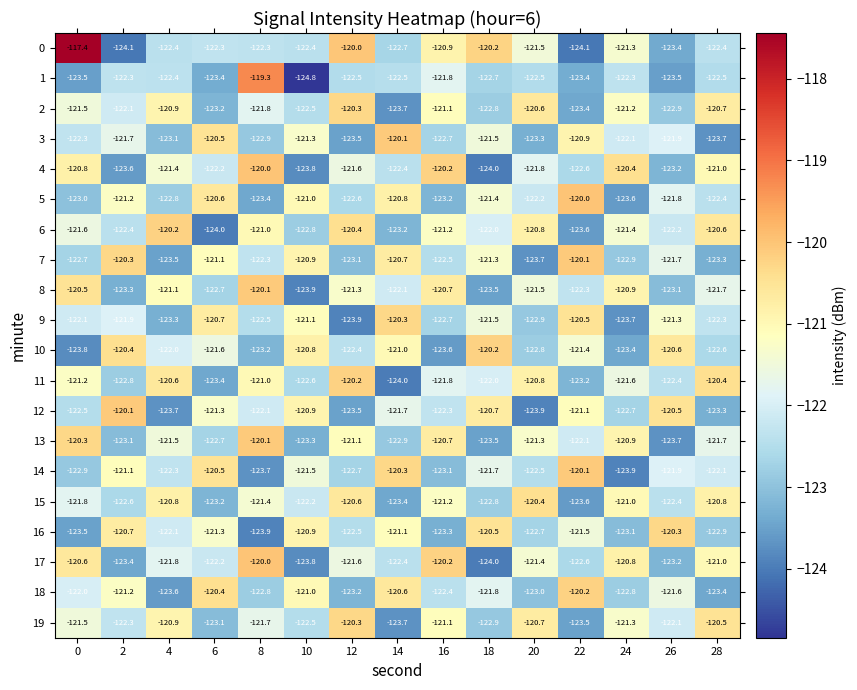

What is the total value across all series at 4?

-2440.4